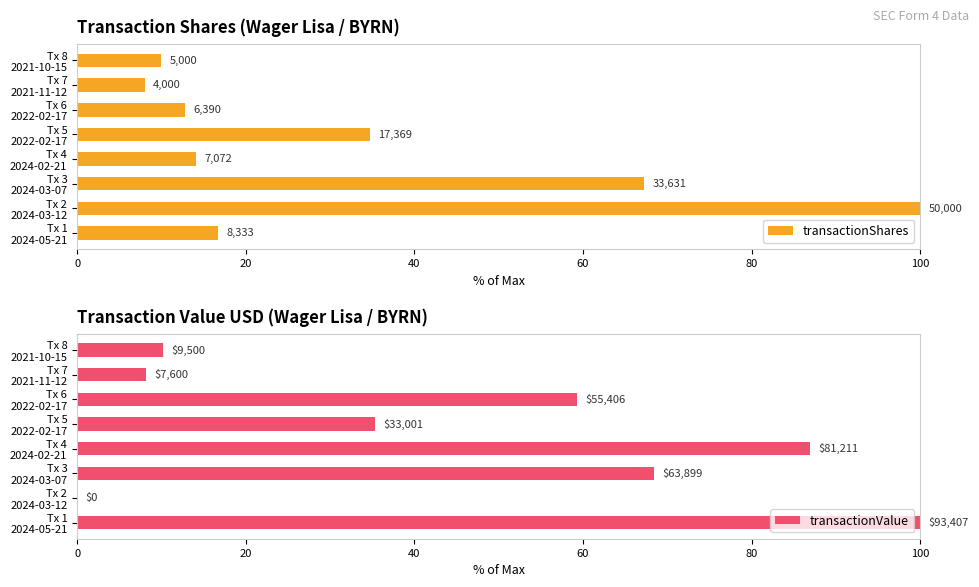

What is the total value across all series at Tx 1 2024-05-21?

116.7